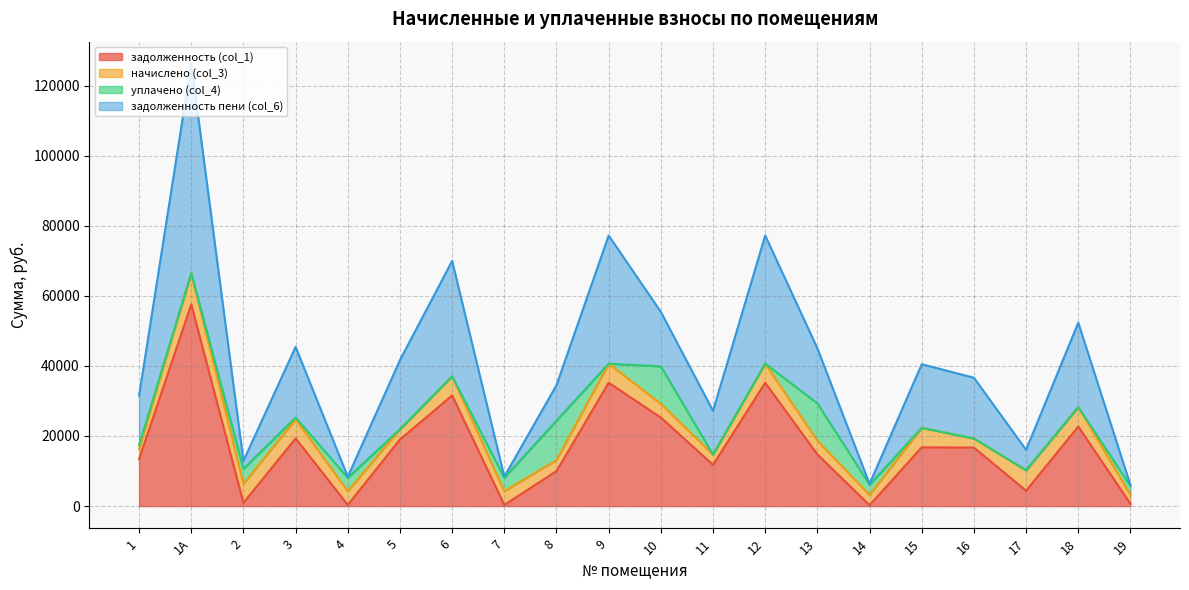

At which category is the sum across all series the highest?

1А